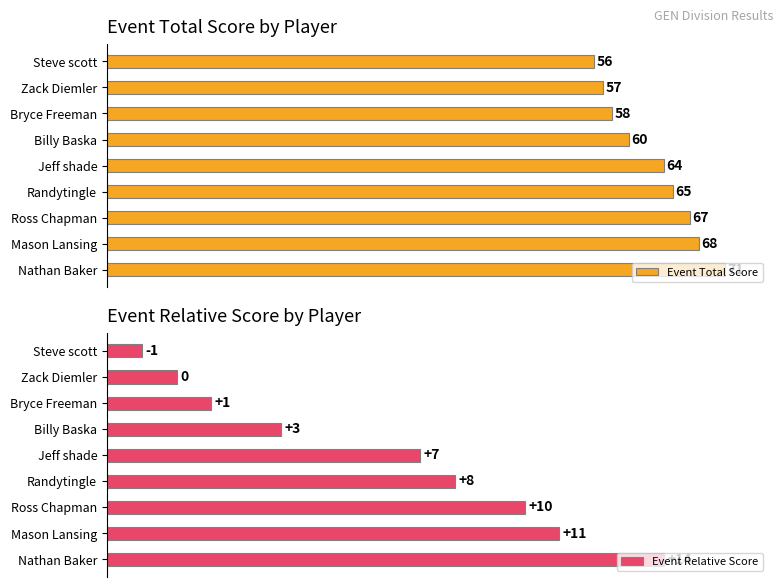

Does the chart contain stacked bars?

No